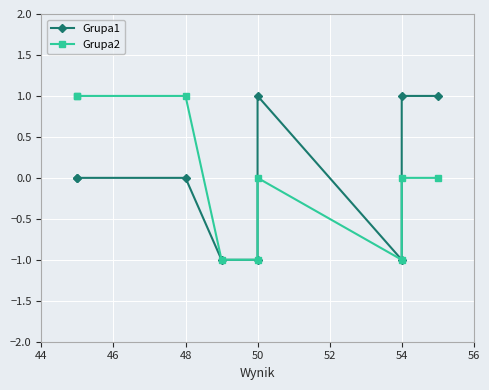

In Grupa1, how many points are lower than both neighbors (excluding endpoints)?

1